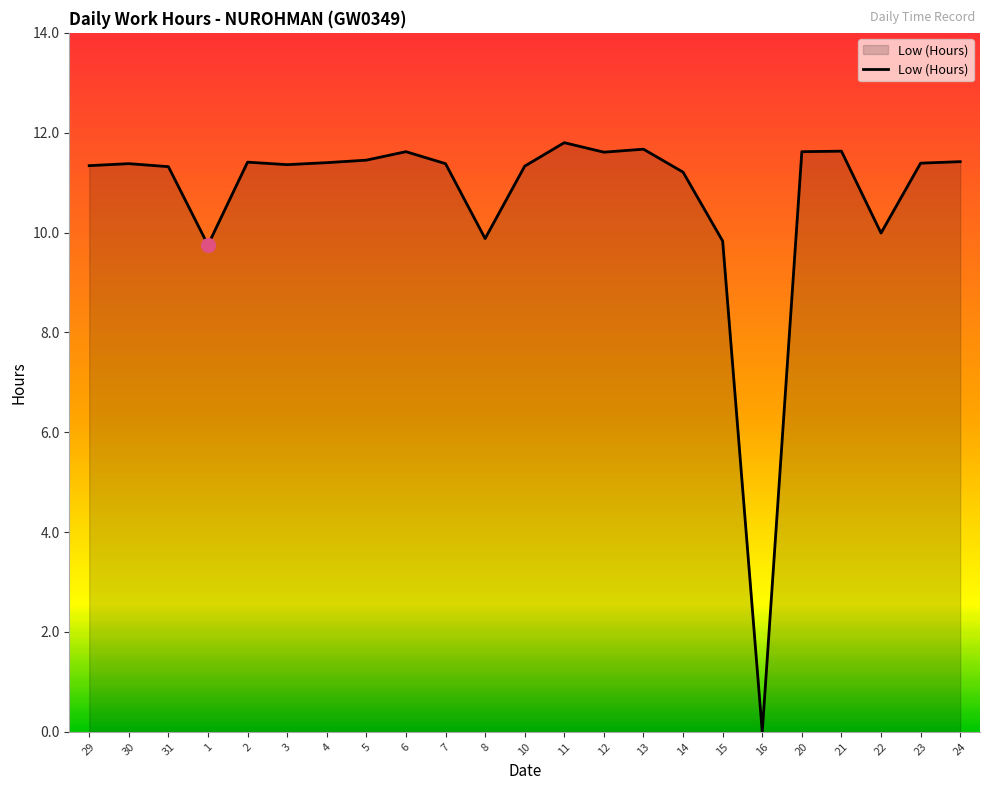

The chart shows a value of 11.3 at 31. True or false?

True